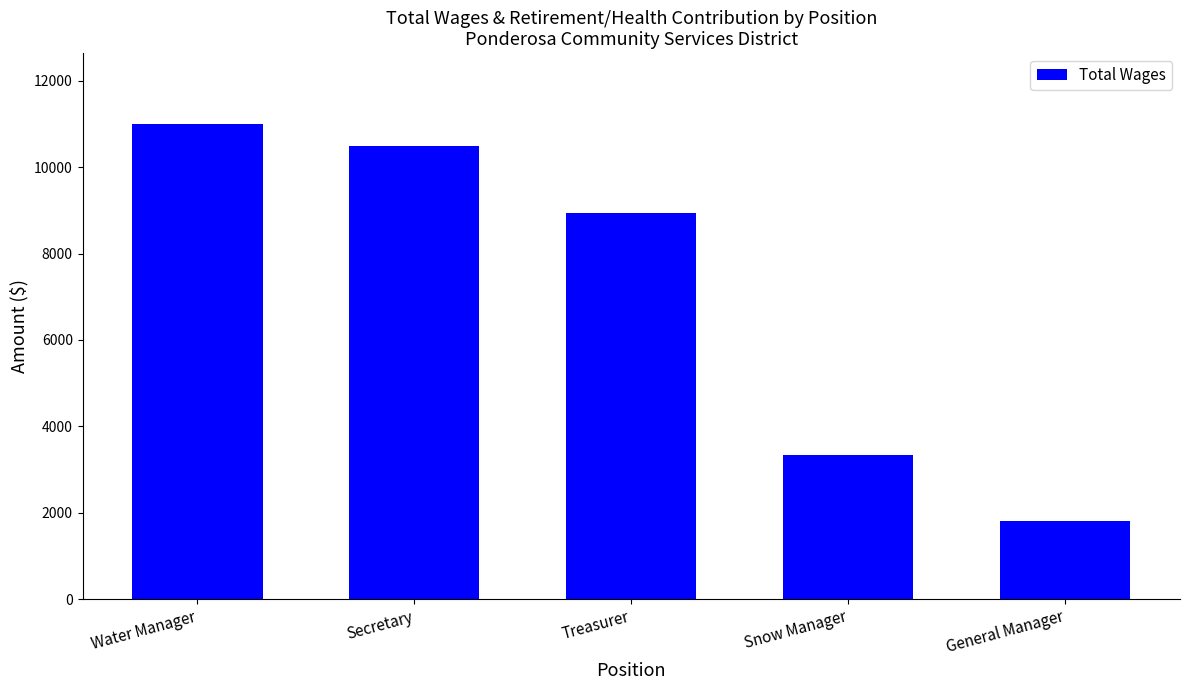

Does the chart contain stacked bars?

No